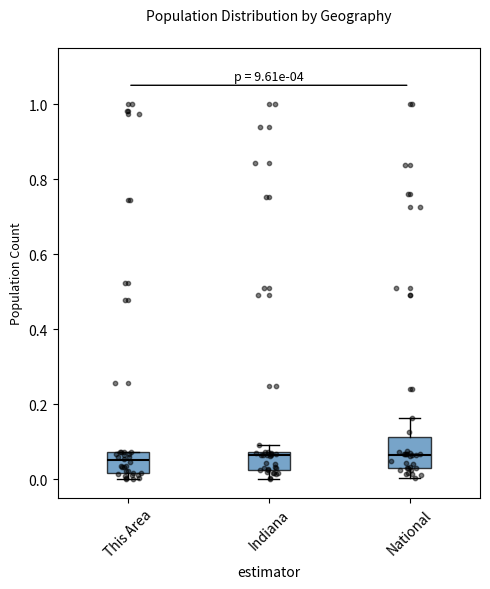

Where is the lower edge of the box for Indiana on the y-axis? The values are not printed on the chart, so give them approximately, as read against the axis.

0.02